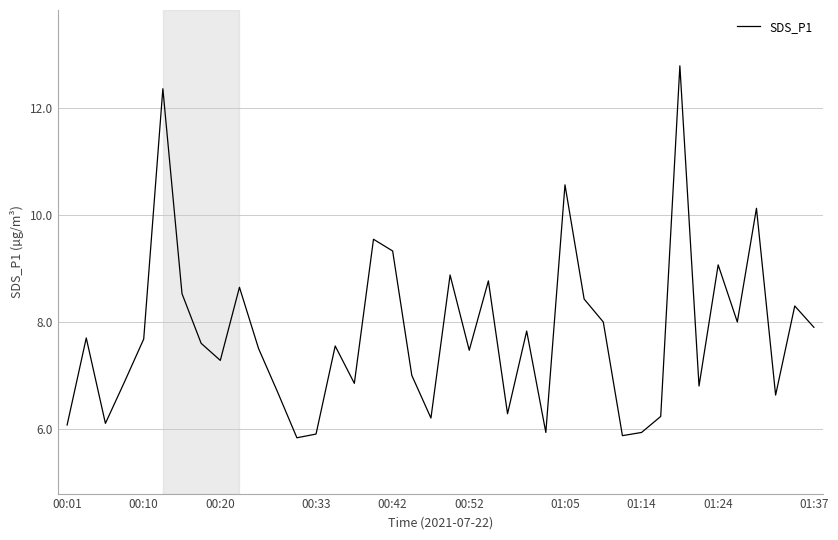

What is the smallest value displayed?

5.8